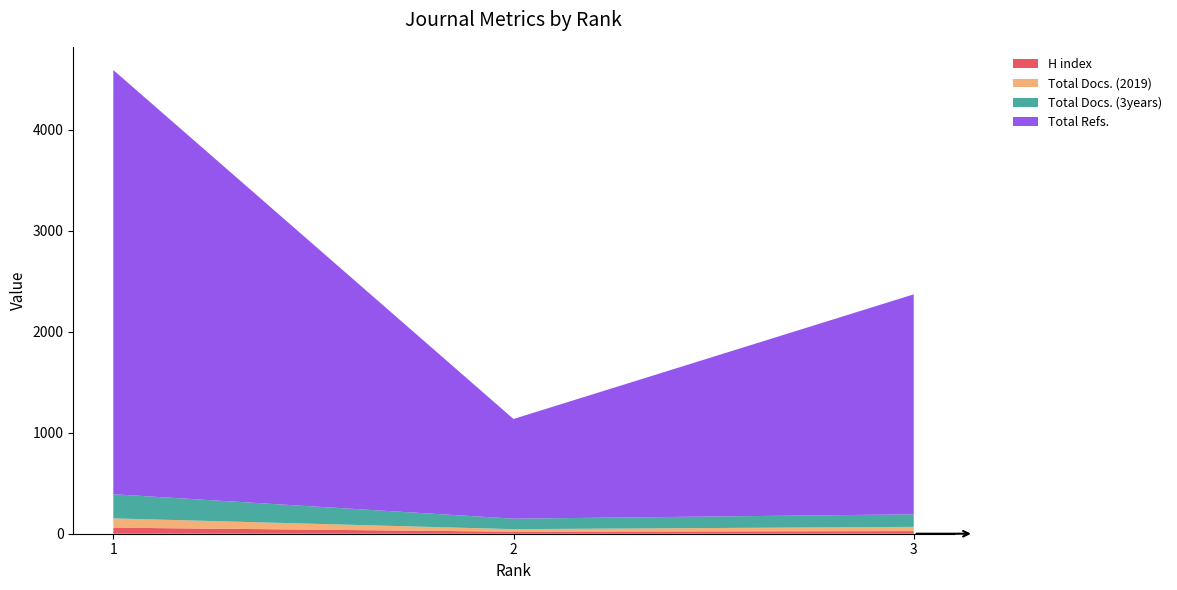

Reading left to right, extract all data points from this chart.

H index: 1=60	2=20	3=26
Total Docs. (2019): 1=92	2=25	3=42
Total Docs. (3years): 1=239	2=104	3=124
Total Refs.: 1=4200	2=987	3=2178